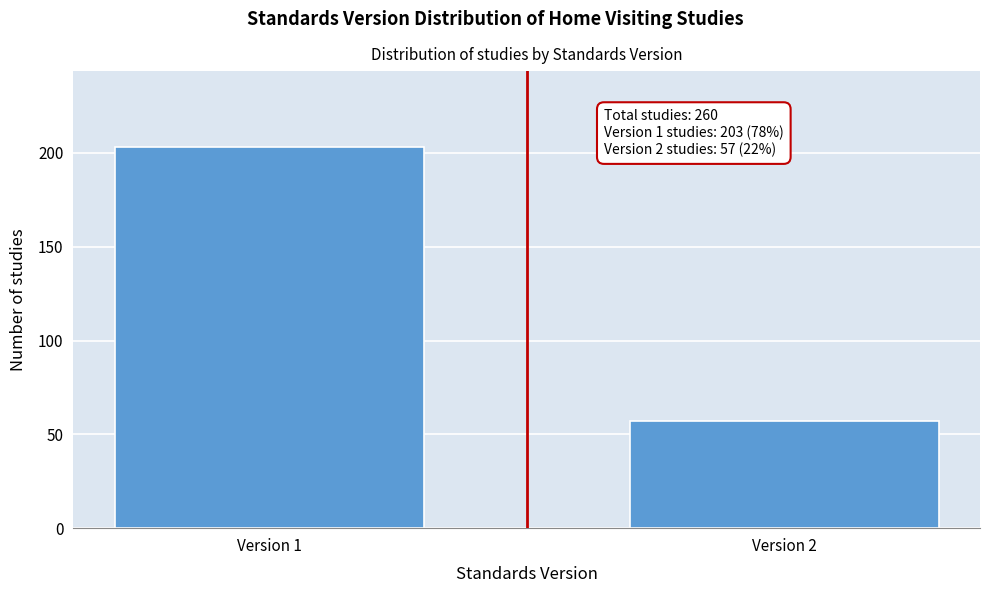

Reading left to right, transcribe all the data shown in this chart.

203	57